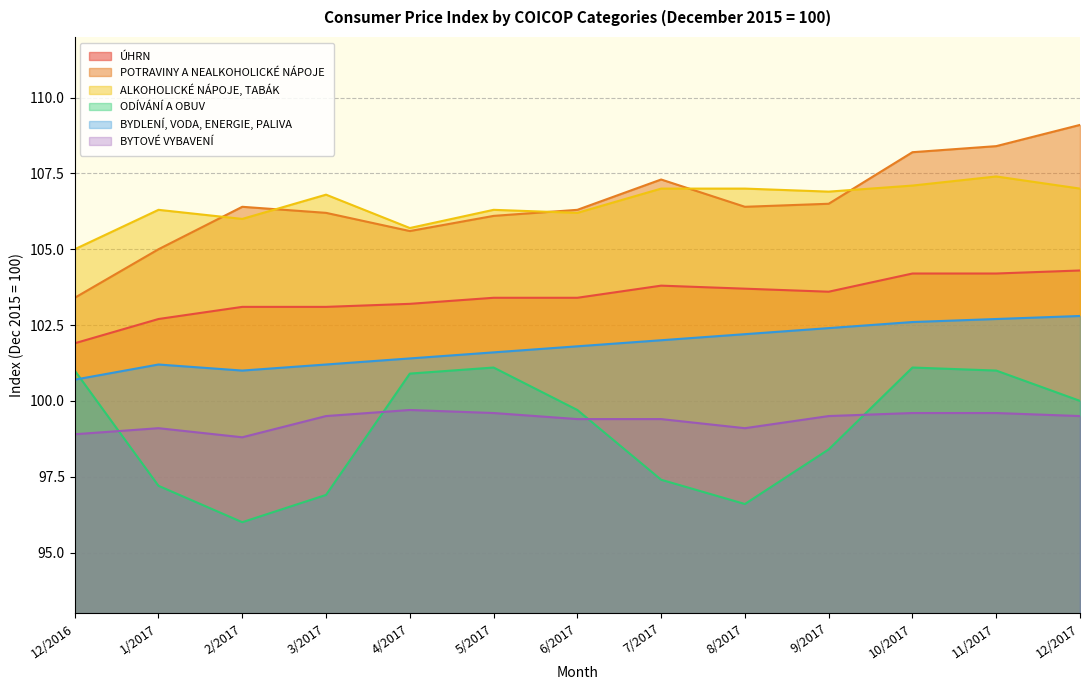

True or false: BYDLENÍ, VODA, ENERGIE, PALIVA has more than 0 points higher than both neighbors.

True